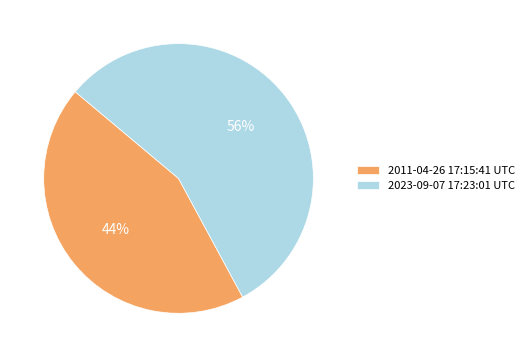

What is the majority slice?

2023-09-07 17:23:01 UTC